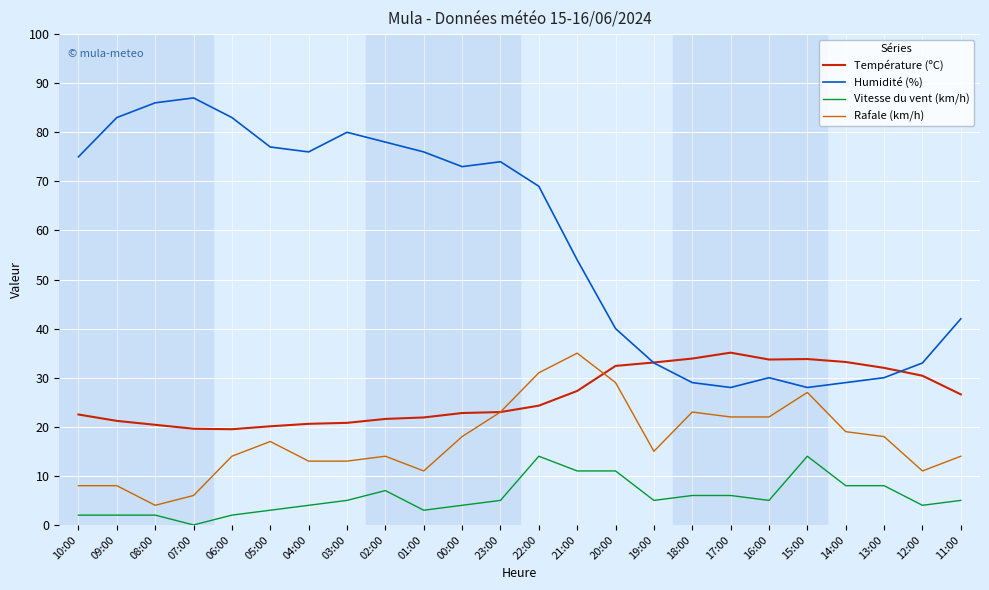

What position from the left is 21:00?

14